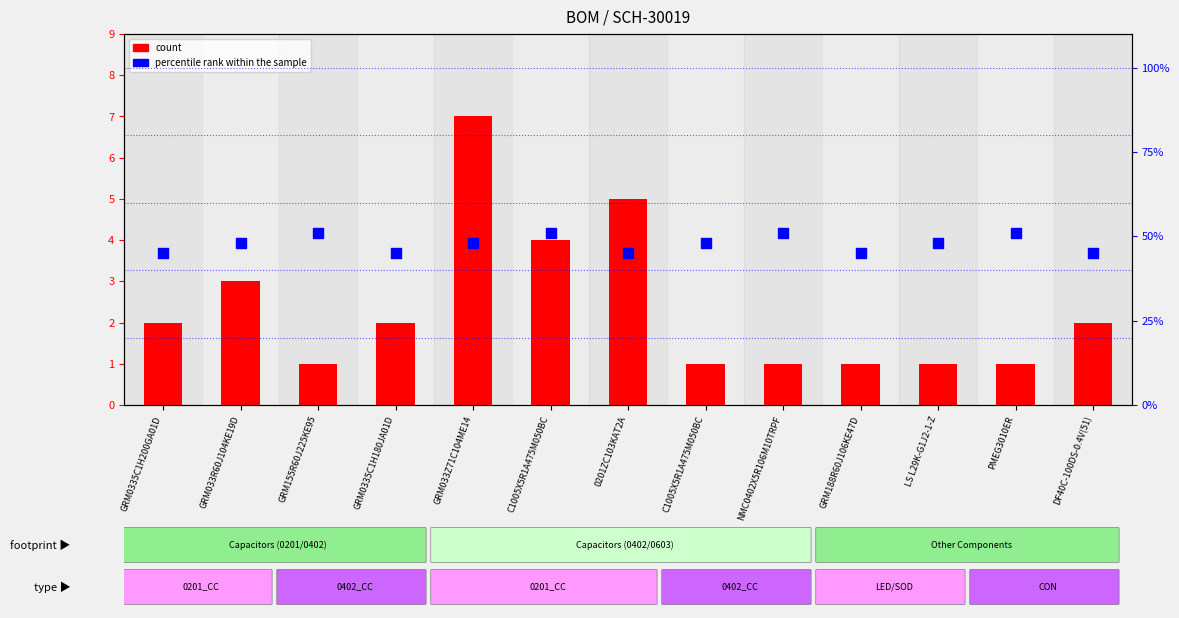

Which series contains the highest Y value?

percentile rank within the sample